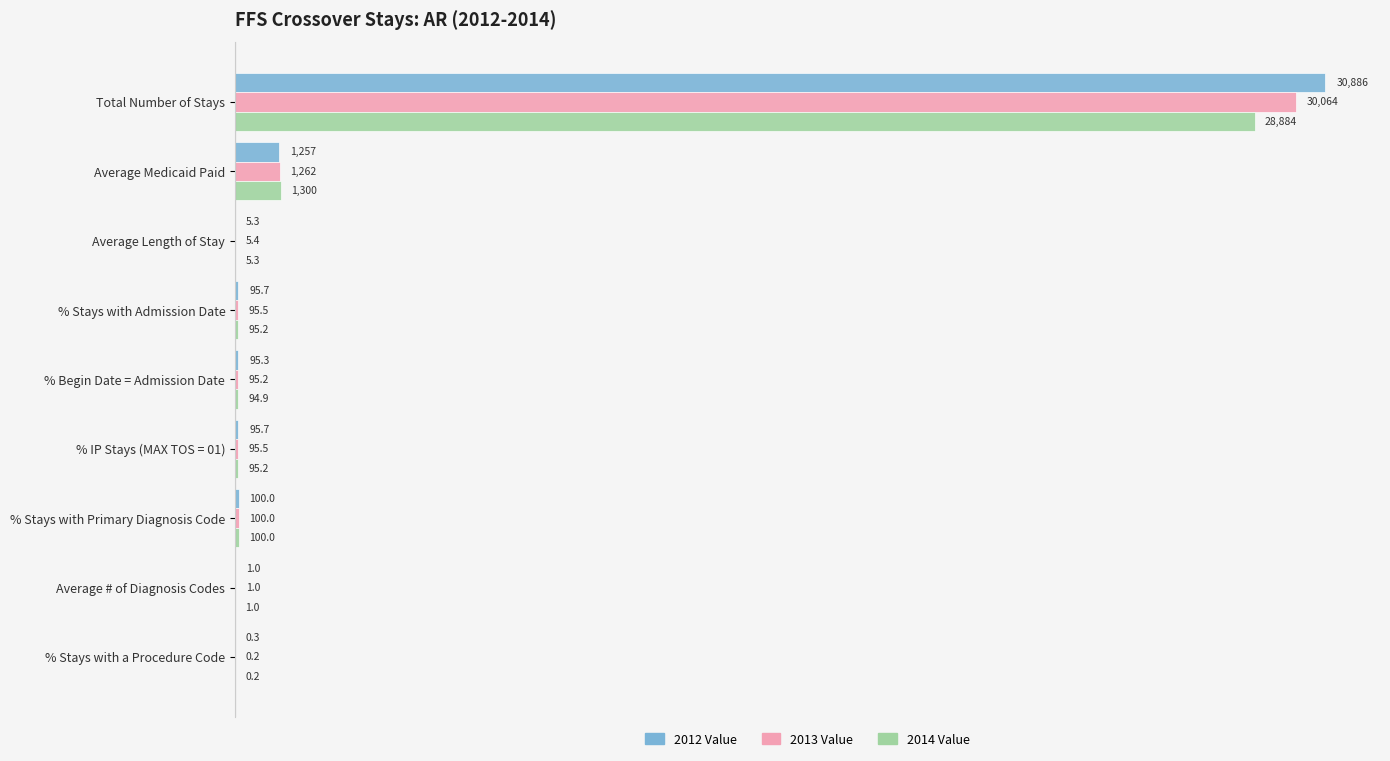

What is the sum of all 2014 Value values?

30575.6